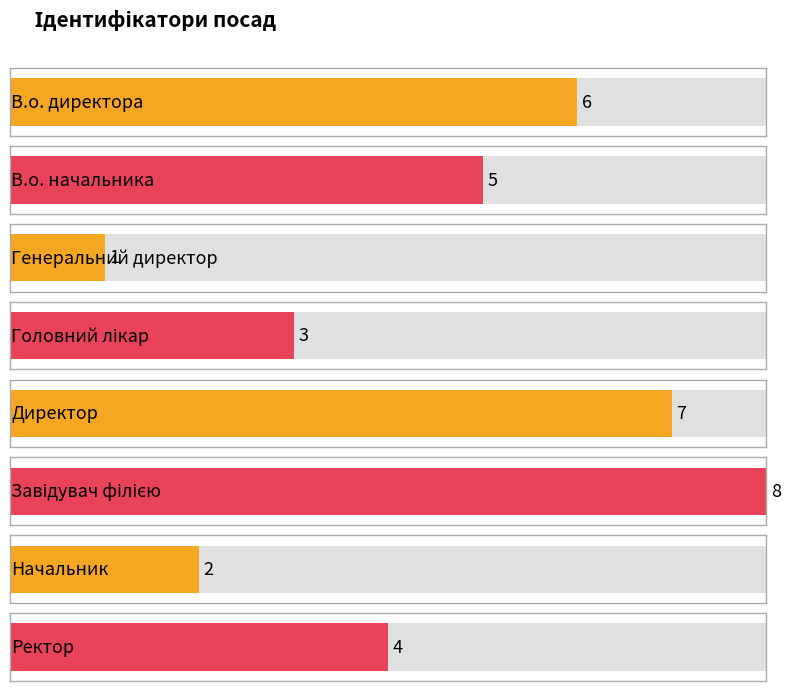

Reading right to left, transcribe all the data shown in this chart.

Ректор=4	Начальник=2	Завідувач філією=8	Директор=7	Головний лікар=3	Генеральний директор=1	В.о. начальника=5	В.о. директора=6